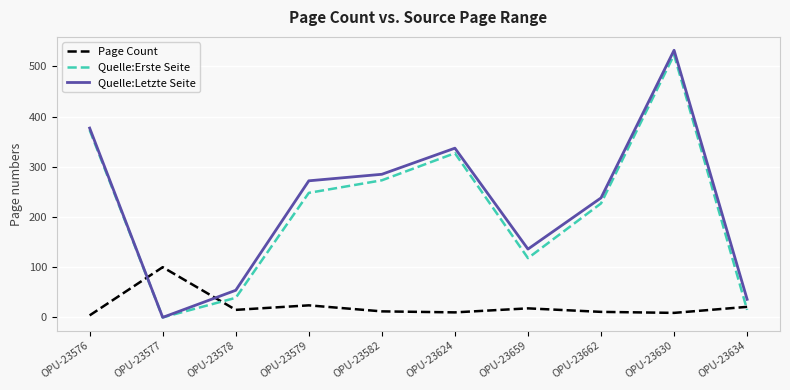

How many positive values does the Quelle:Erste Seite series have?

9